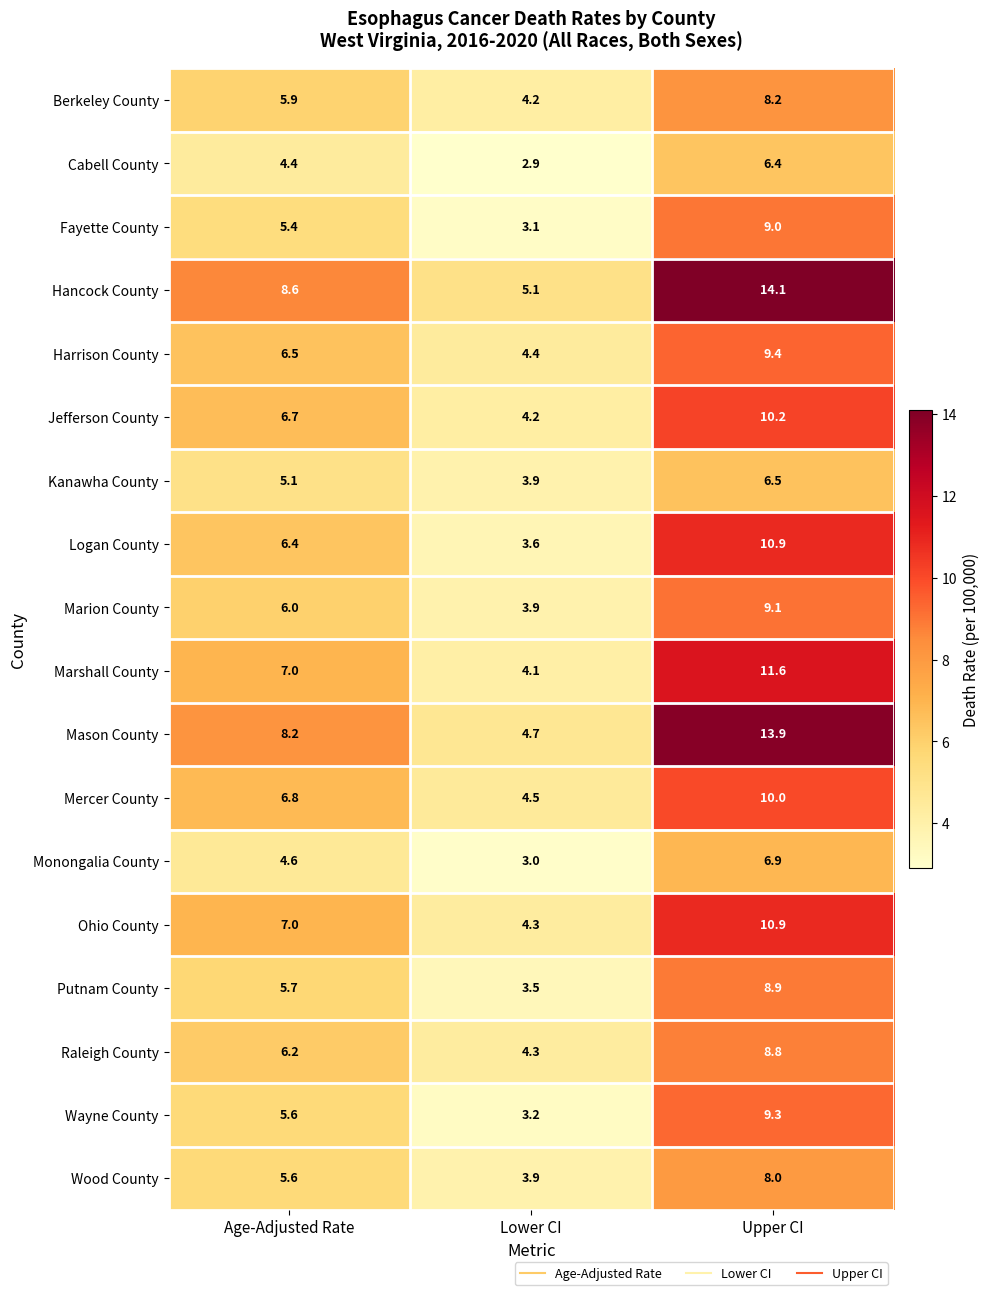

What value does the Marshall County series have at Age-Adjusted Rate?

7.0